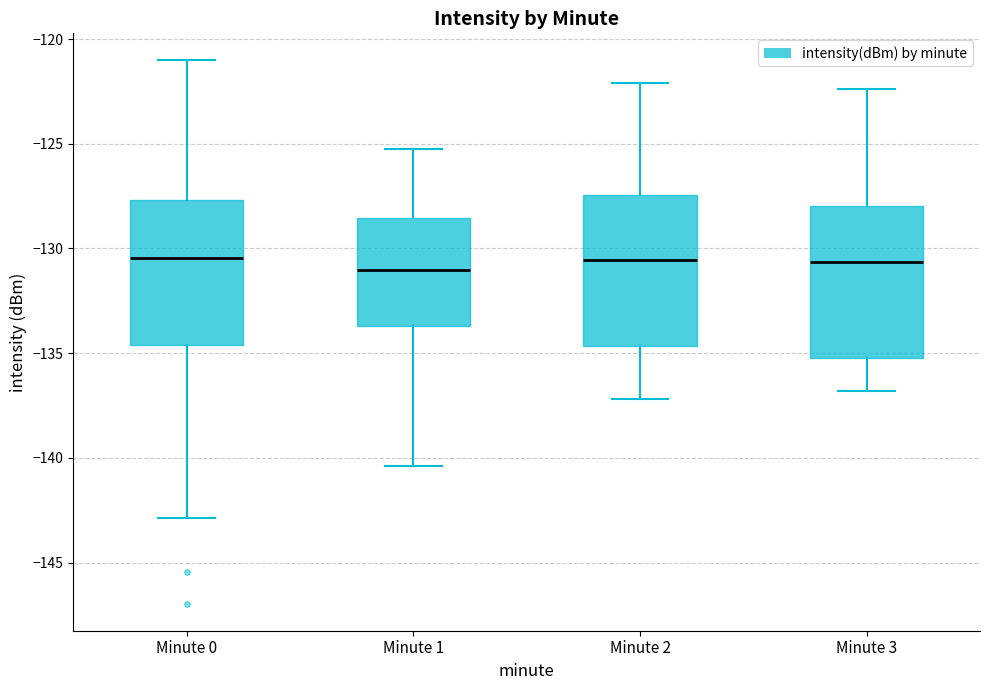

Reading left to right, transcribe this box plot: for each box, give where its median line is, the range the box spans, and where its two whiskers end, as read against the y-axis. The values are not printed on the chart, so give them approximately, as read against the axis.

Minute 0: median -130.5, box -134.5 to -127.5, whiskers -143.0 to -121.0
Minute 1: median -131.0, box -133.5 to -128.5, whiskers -140.5 to -125.0
Minute 2: median -130.5, box -134.5 to -127.5, whiskers -137.0 to -122.0
Minute 3: median -130.5, box -135.0 to -128.0, whiskers -137.0 to -122.5